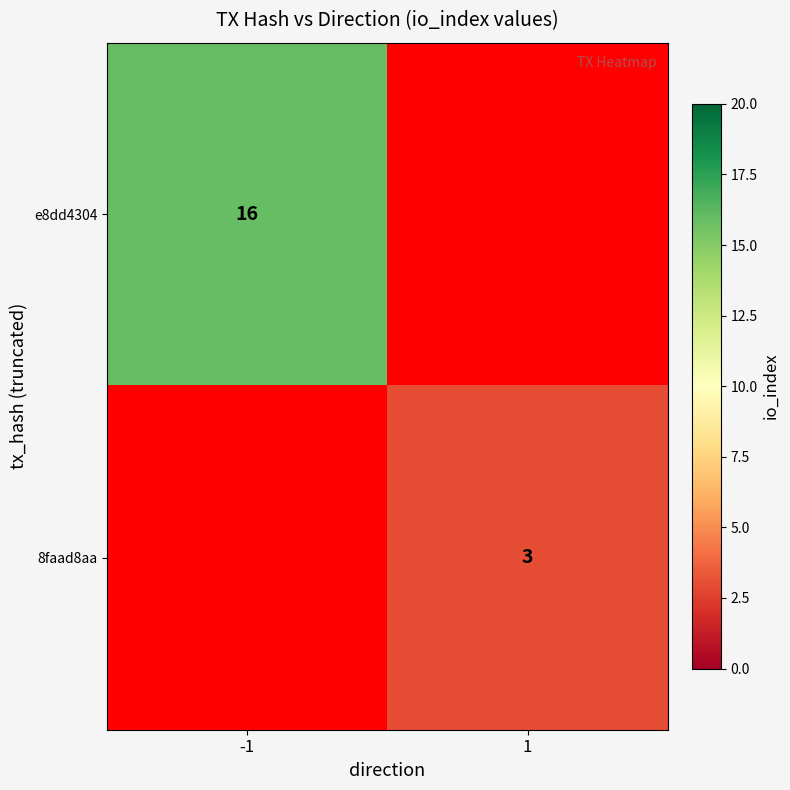

The value of e8dd4304 at -1 is 7. True or false?

False